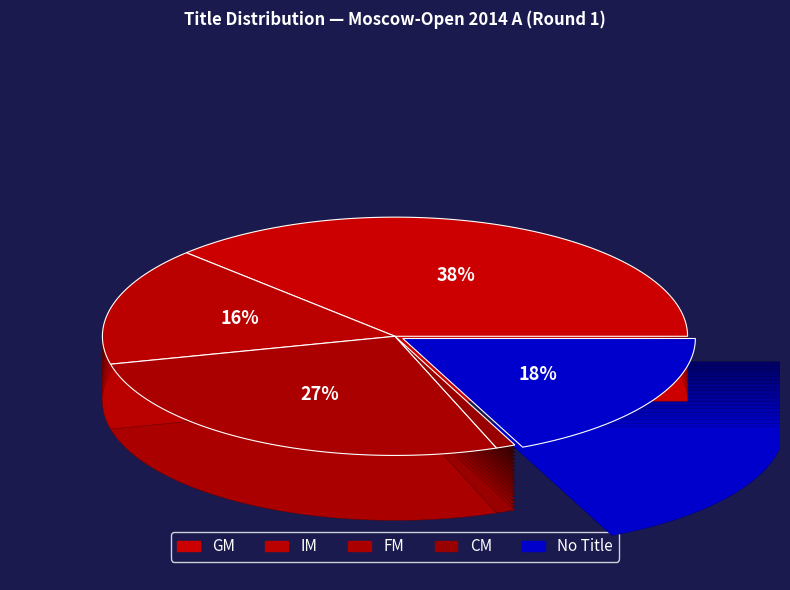

What is the largest slice in the pie chart?

GM